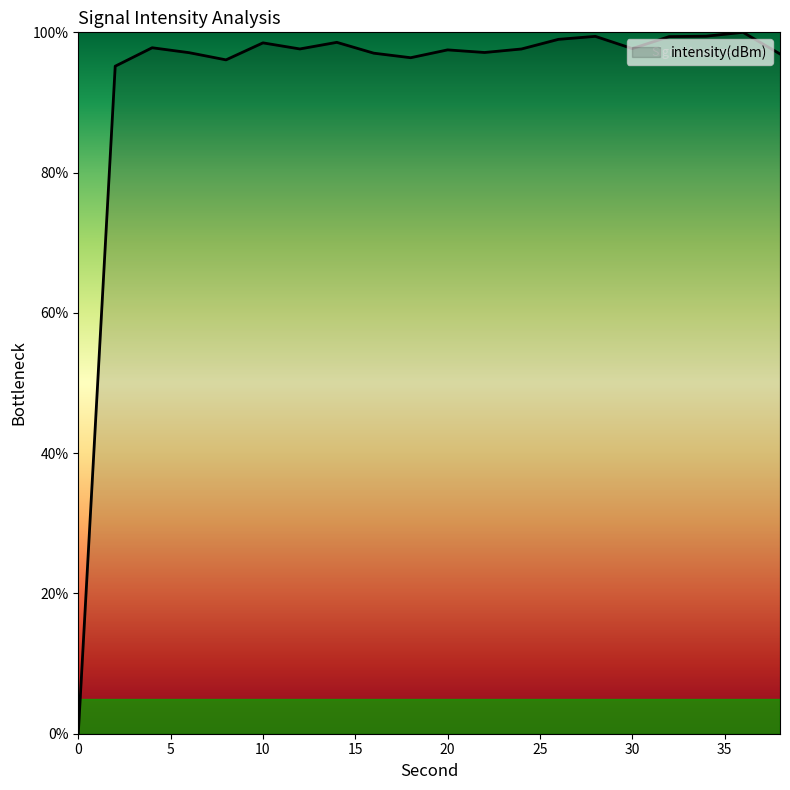

What is the sum of all values?

1858.4